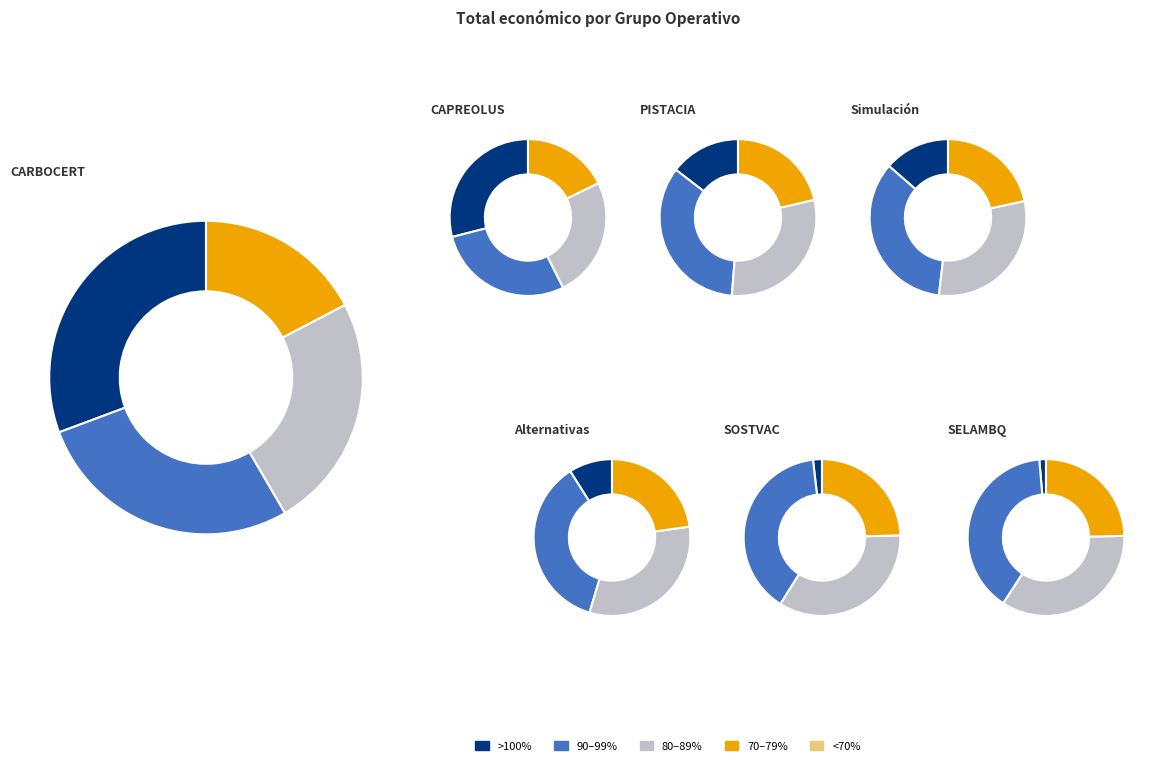

Approximately how many times larger is the value at Alternativas compared to SOSTVAC?

4.9